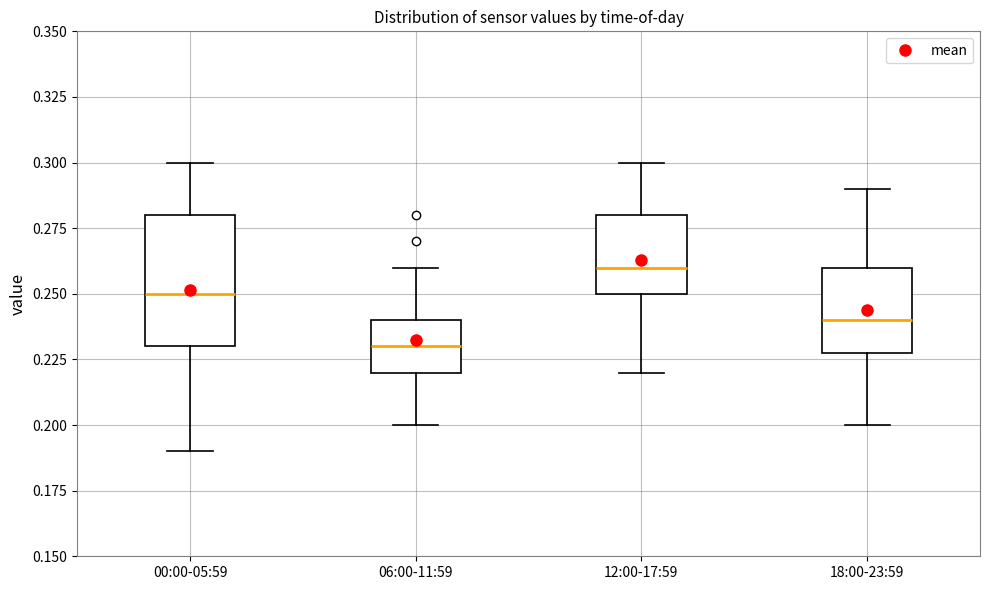

Which box is the tallest, from its lower edge to its upper edge?

00:00-05:59